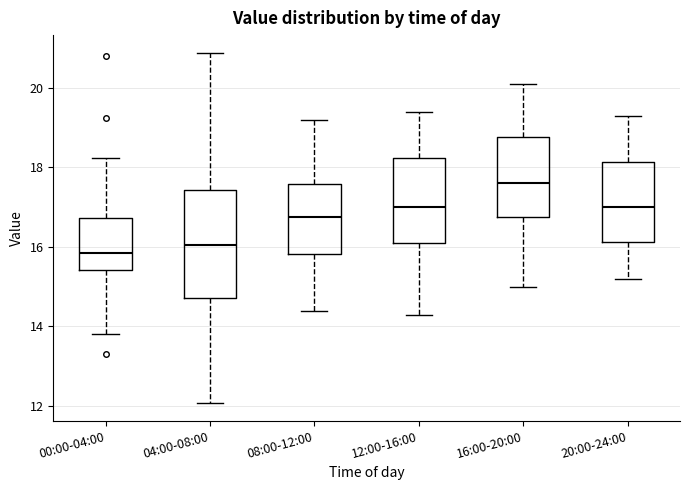

Reading left to right, transcribe this box plot: for each box, give where its median line is, the range the box spans, and where its two whiskers end, as read against the y-axis. The values are not printed on the chart, so give them approximately, as read against the axis.

00:00-04:00: median 15.8, box 15.4 to 16.8, whiskers 13.8 to 18.2
04:00-08:00: median 16.0, box 14.8 to 17.4, whiskers 12.0 to 20.8
08:00-12:00: median 16.8, box 15.8 to 17.6, whiskers 14.4 to 19.2
12:00-16:00: median 17.0, box 16.2 to 18.2, whiskers 14.4 to 19.4
16:00-20:00: median 17.6, box 16.8 to 18.8, whiskers 15.0 to 20.2
20:00-24:00: median 17.0, box 16.2 to 18.2, whiskers 15.2 to 19.4